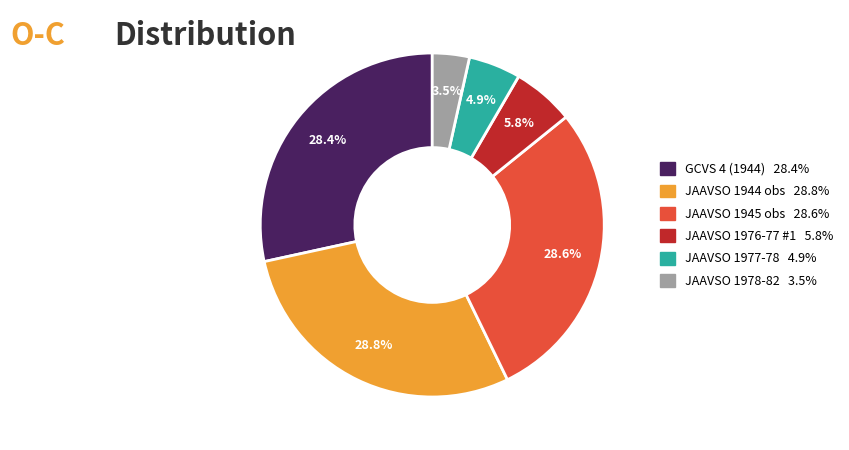

Is there any slice that represents more than half of the pie?

No